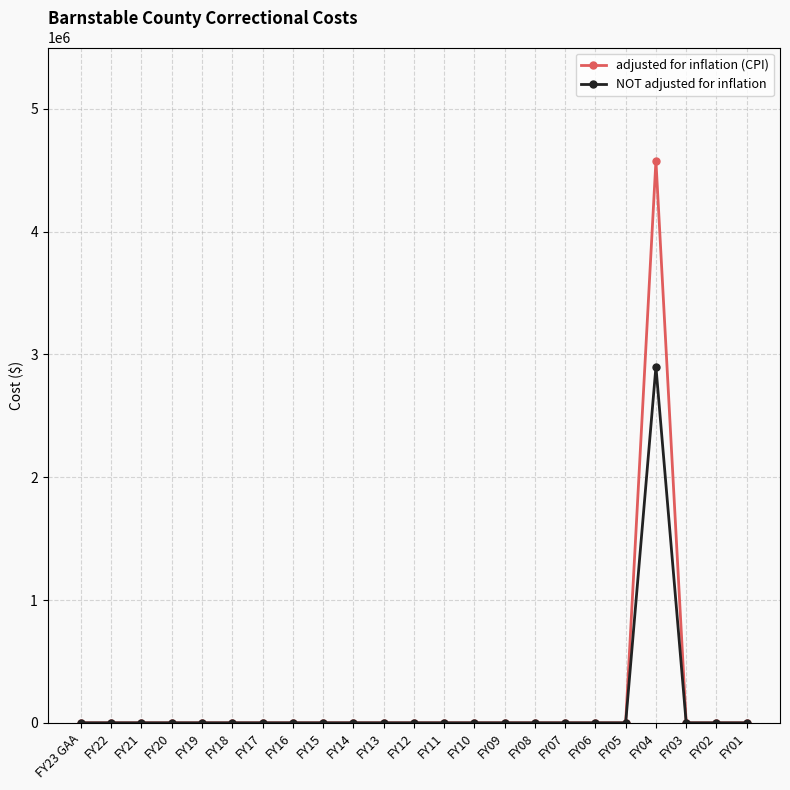

How many lines are shown in the chart?

2